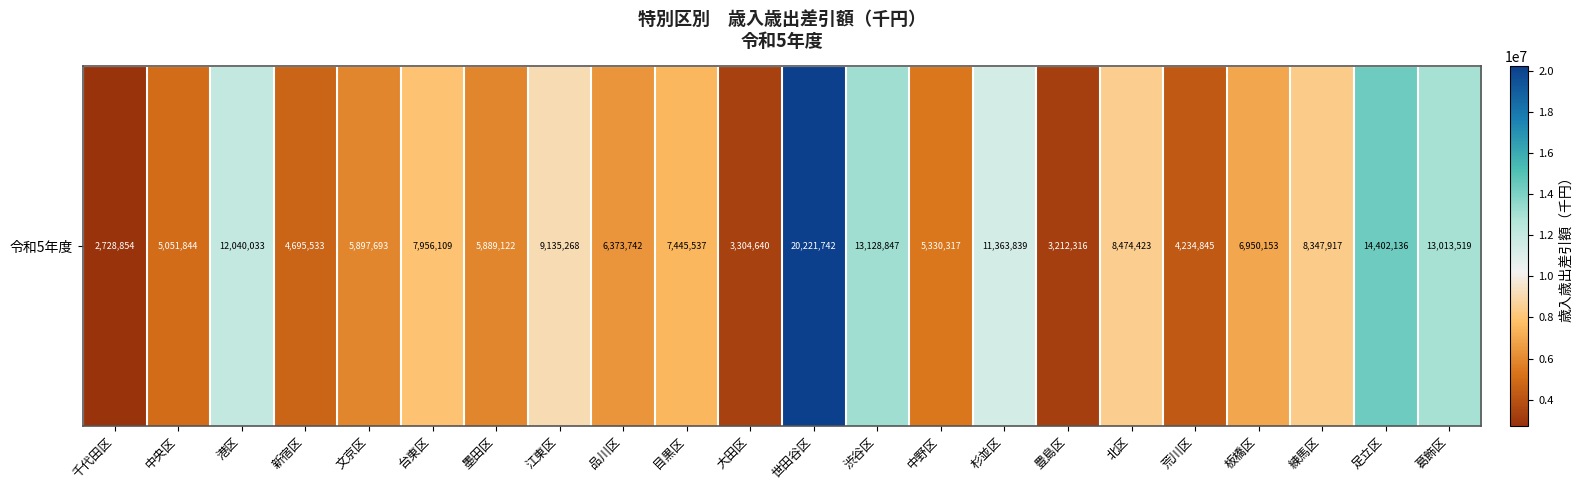

What is the difference between the maximum and minimum values?

17492888